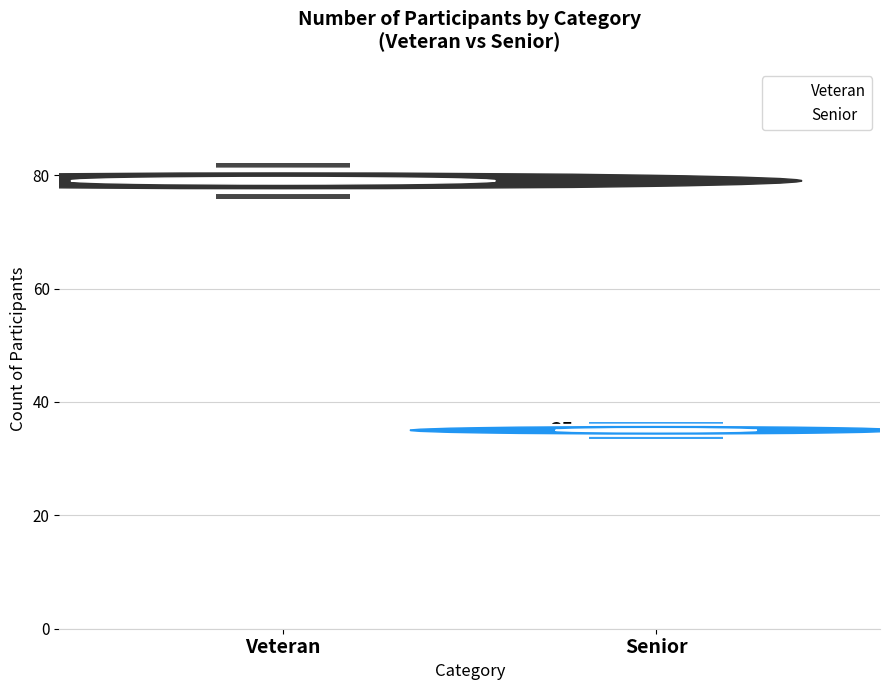

Which has a higher value, Senior or Veteran?

Veteran